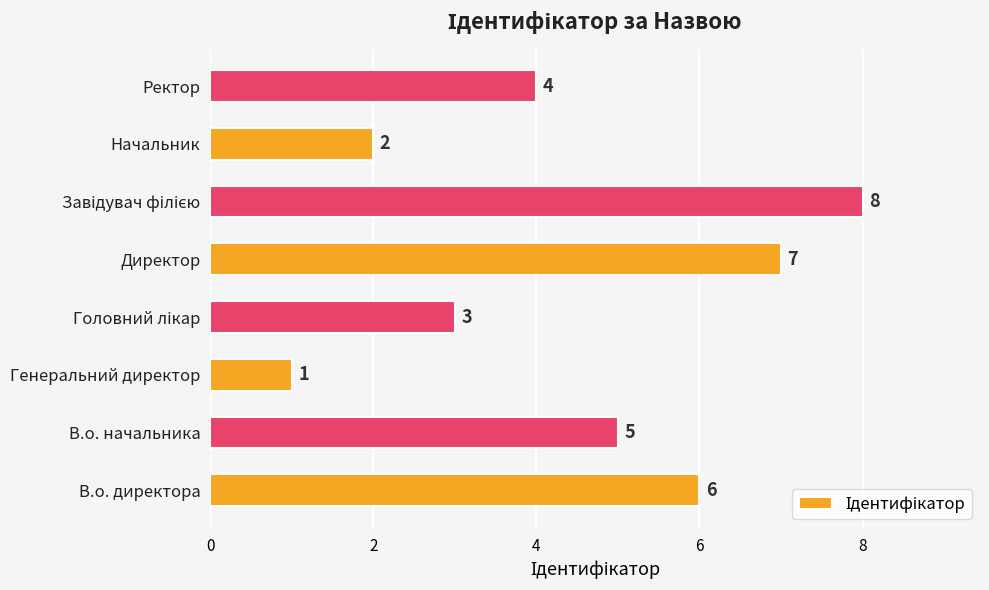

What is the difference between the maximum and minimum values?

7